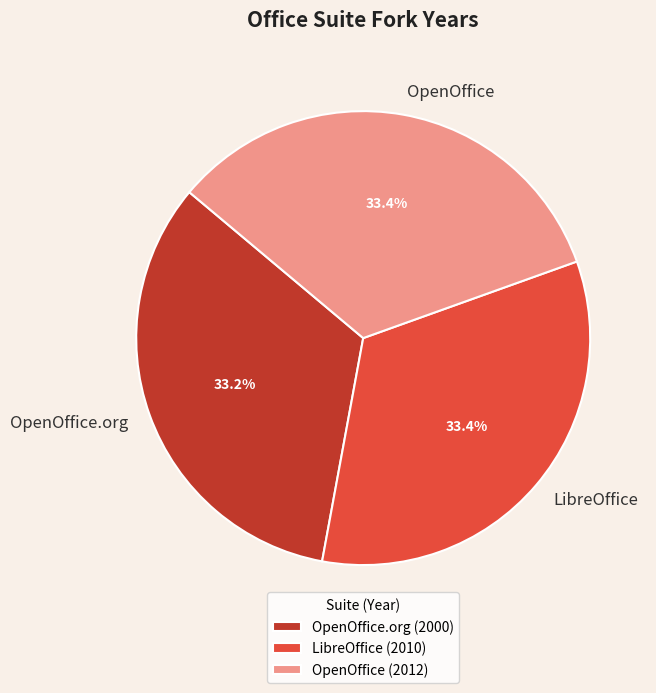

What portion of the pie excludes OpenOffice.org?

66.8%